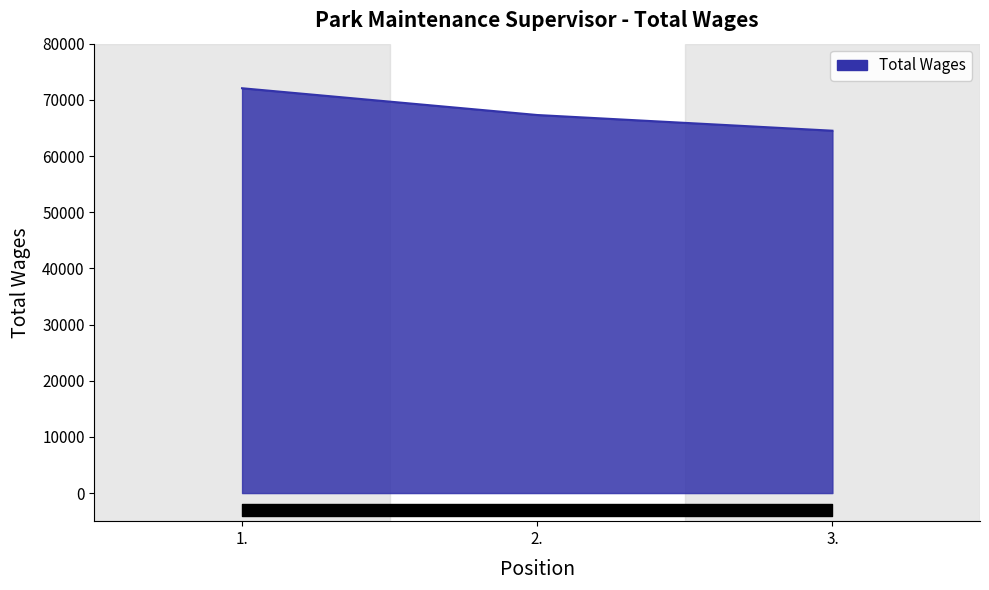

Count the values in the range 64506 to 72065.

3